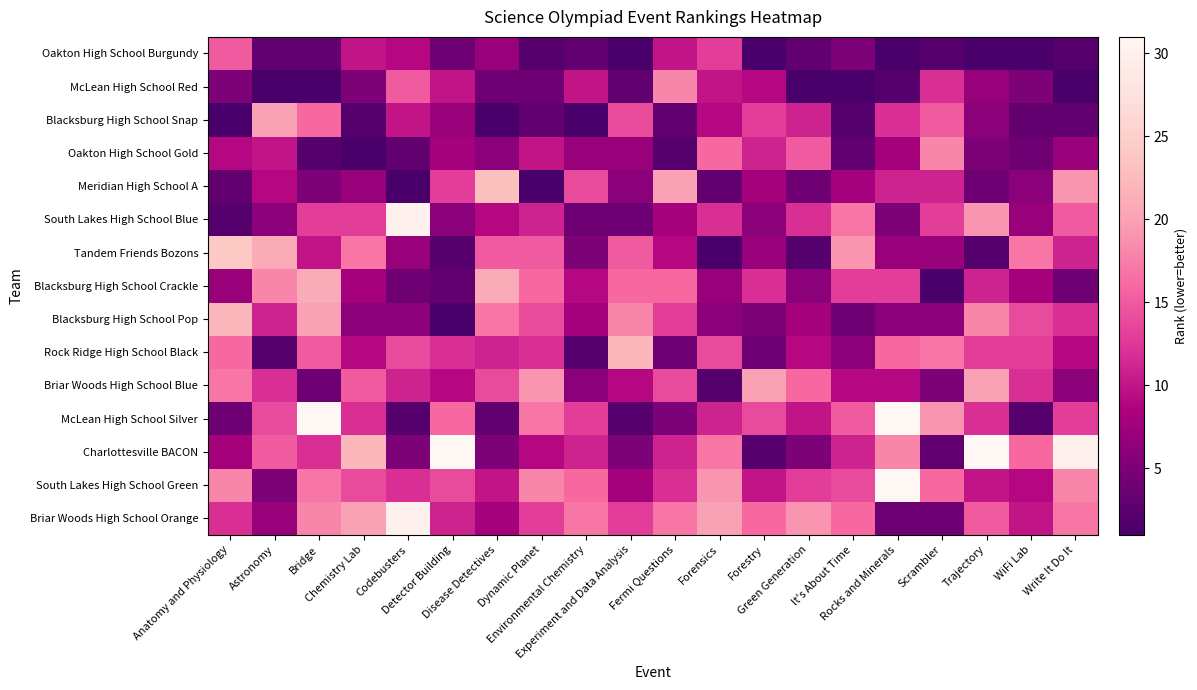

What is the difference between the highest and lowest values at Green Generation?

18